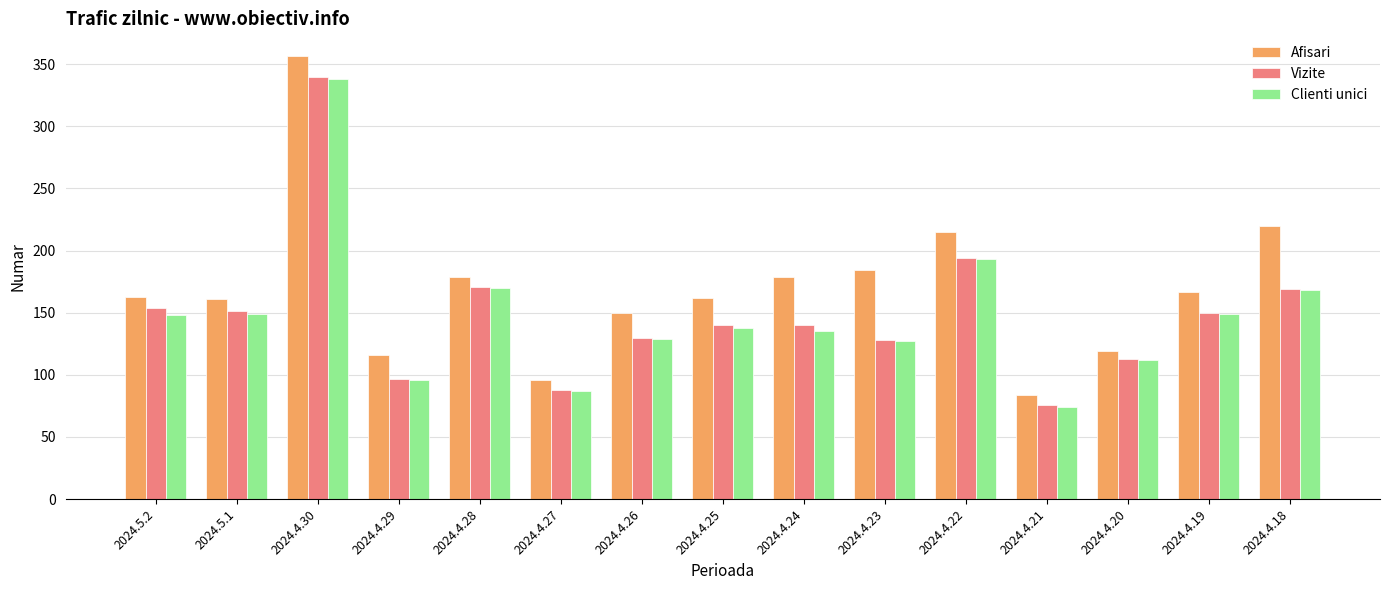

What is the difference between the second highest and second lowest values in the Clienti unici series?

106